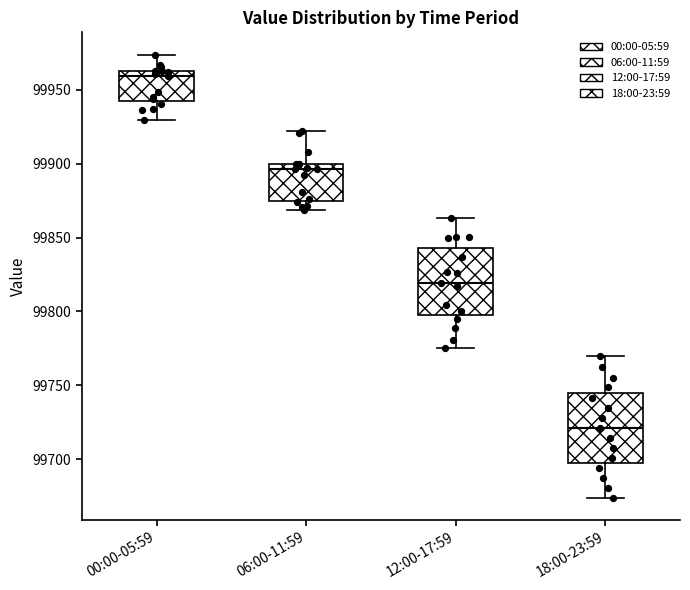

Where does the median line of the box for 00:00-05:59 sit on the y-axis? The values are not printed on the chart, so give them approximately, as read against the axis.

99960